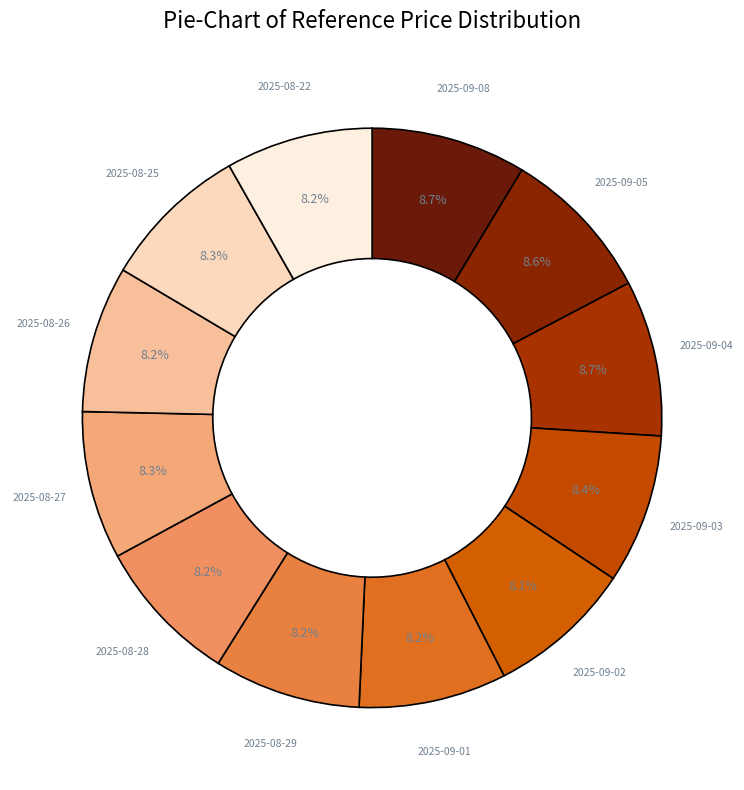

To the nearest percent, what is the average slice percentage?

8%